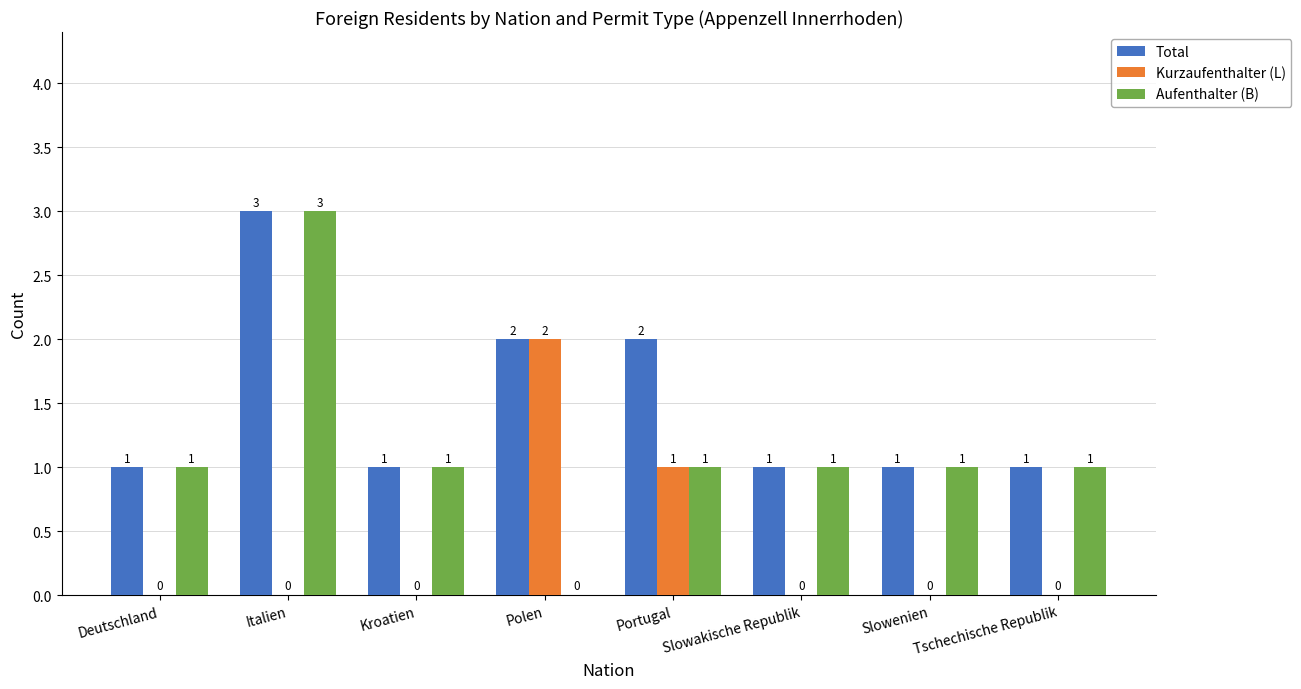

Which series has the largest total across all categories?

Total